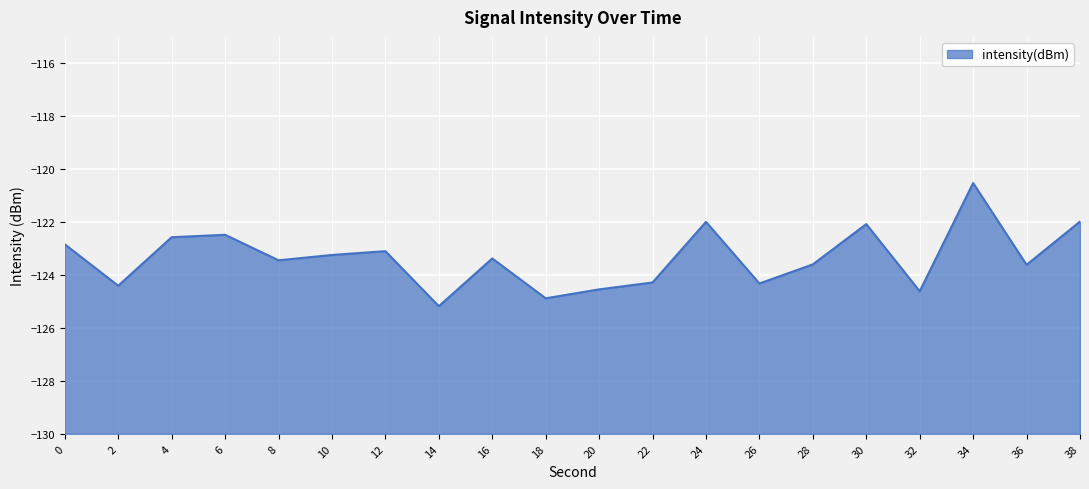

What is the minimum value shown in the chart?

-125.2